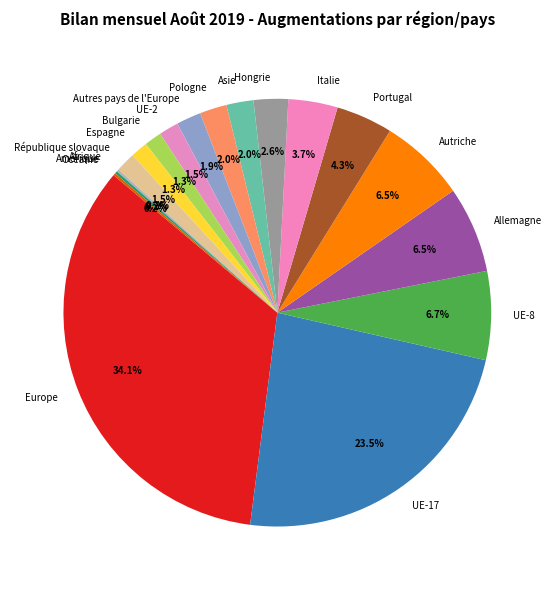

True or false: Allemagne accounts for 1% of the total.

False